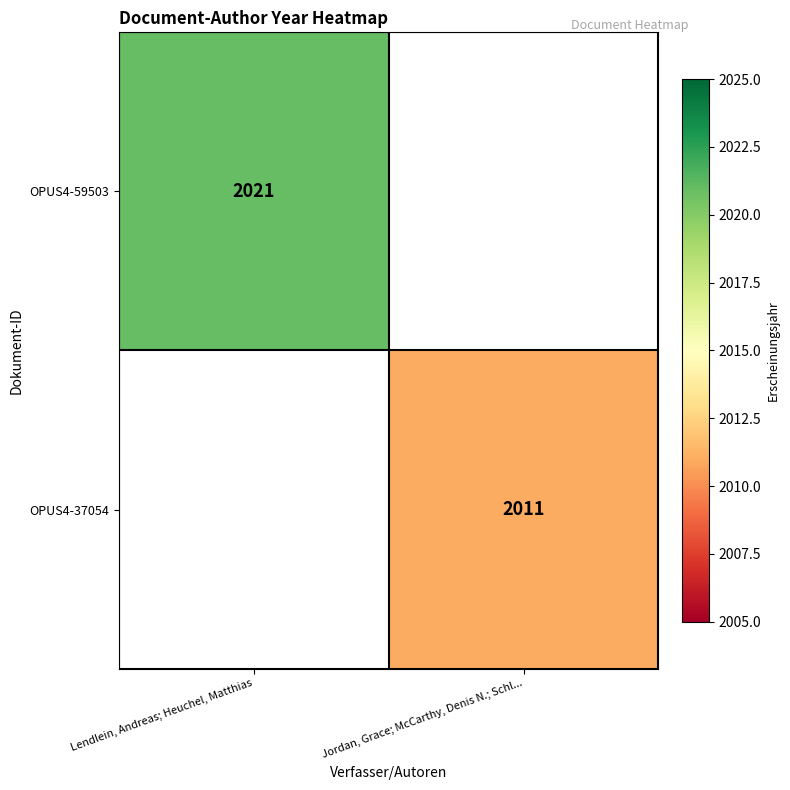

Is the value of OPUS4-37054 at Jordan, Grace; McCarthy, Denis N.; Schl... greater than the value of OPUS4-59503 at Lendlein, Andreas; Heuchel, Matthias?

No